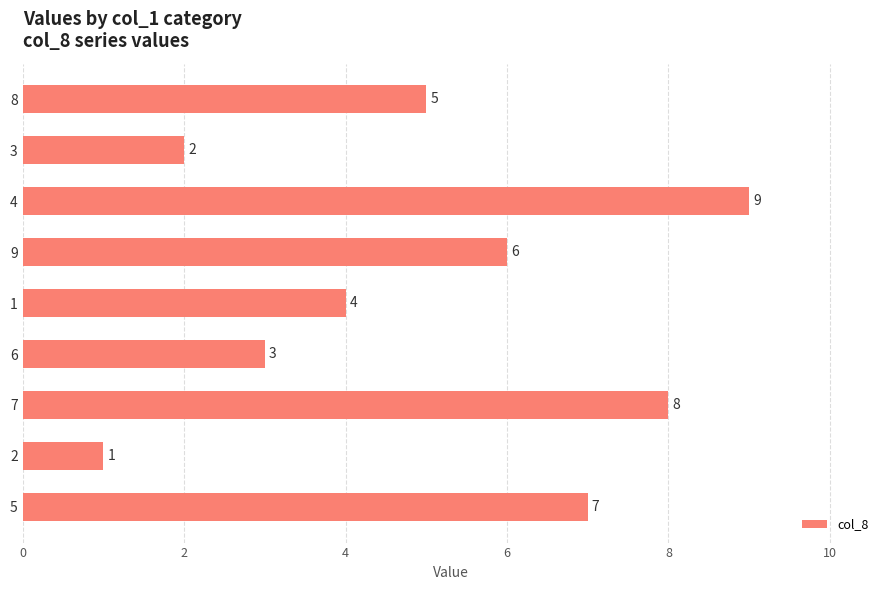

How many values are below 5?

4